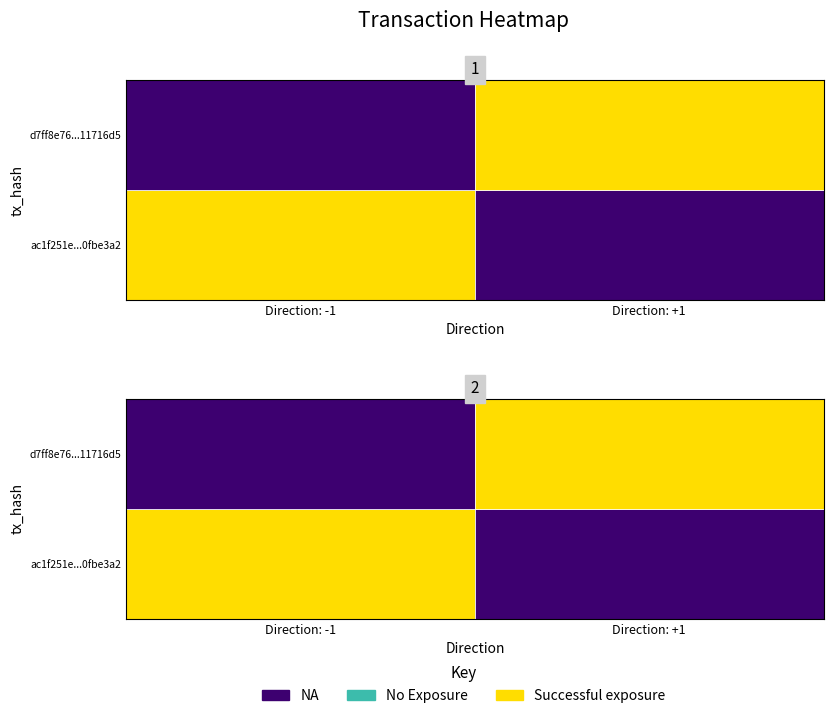

How many distinct data groups are displayed?

2